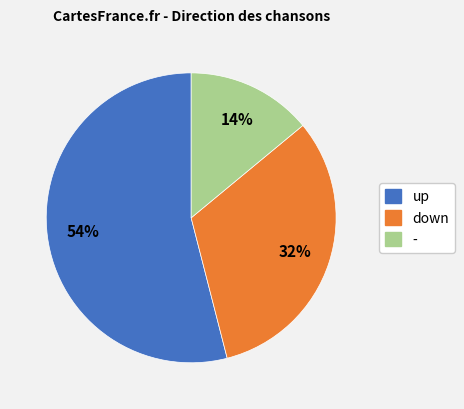

Do - and down together represent more than half of the pie?

No